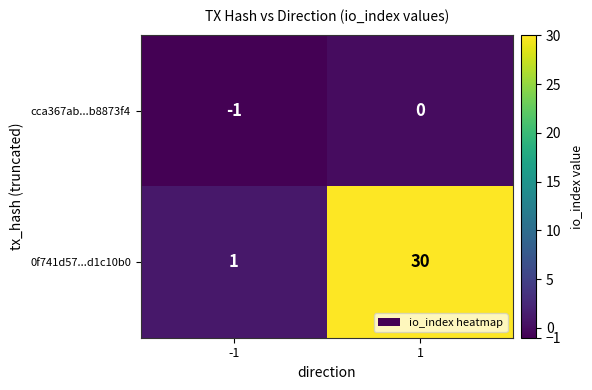

Which series has the largest total across all categories?

0f741d57...d1c10b0